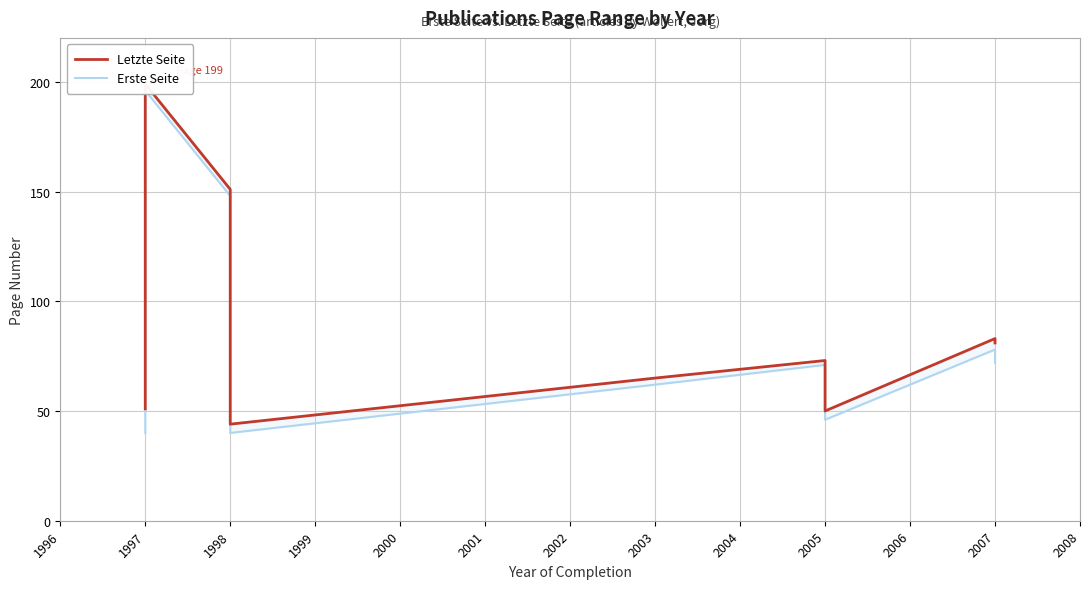

The Erste Seite series shows 32 at 2007. True or false?

False